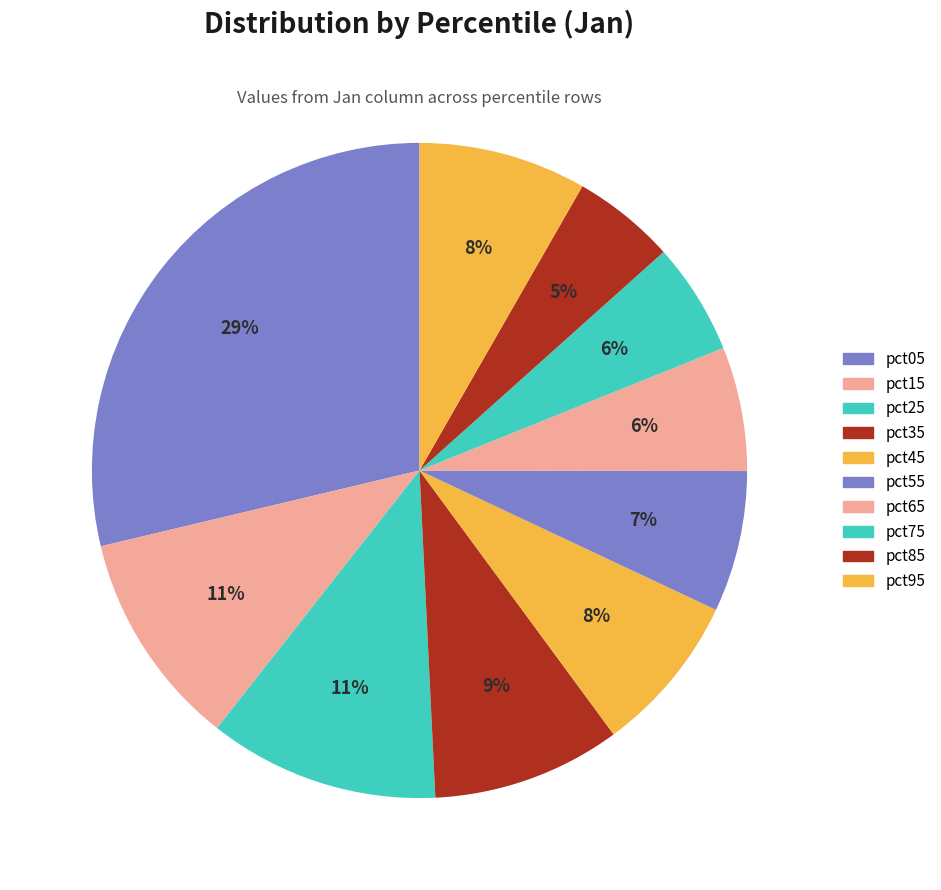

How many segments does this pie chart have?

10